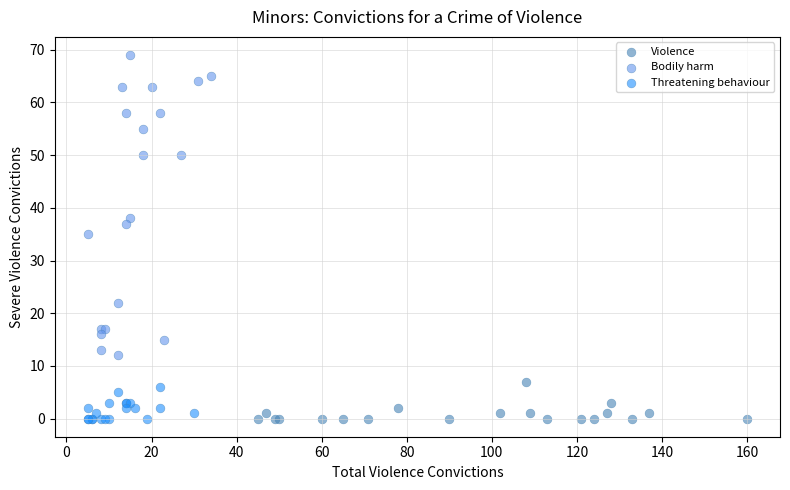

Which series has the largest Y range (max minus min)?

Bodily harm